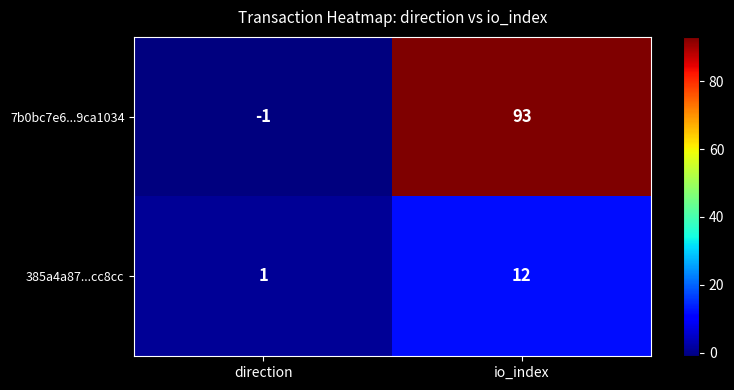

How many categories are shown in the chart?

2